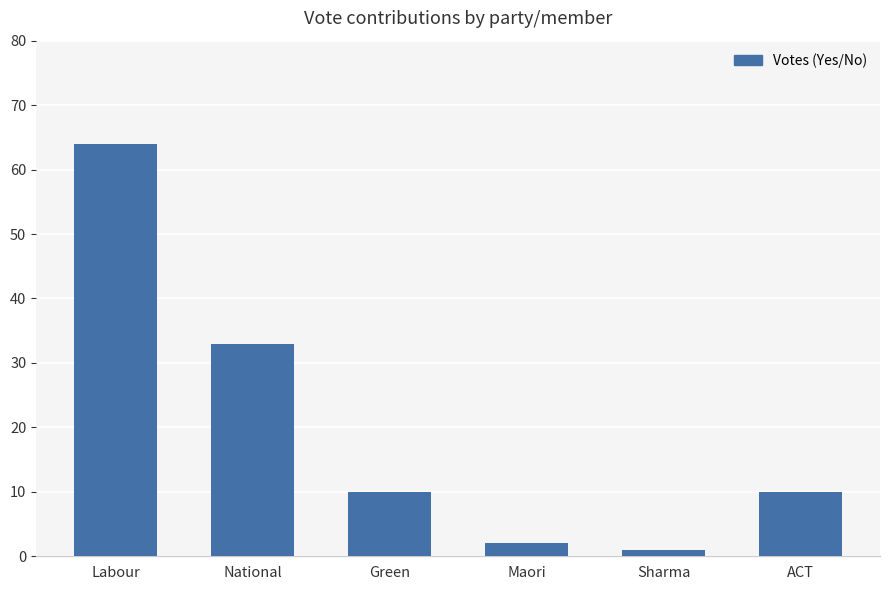

Which label corresponds to the smallest value in the chart?

Sharma